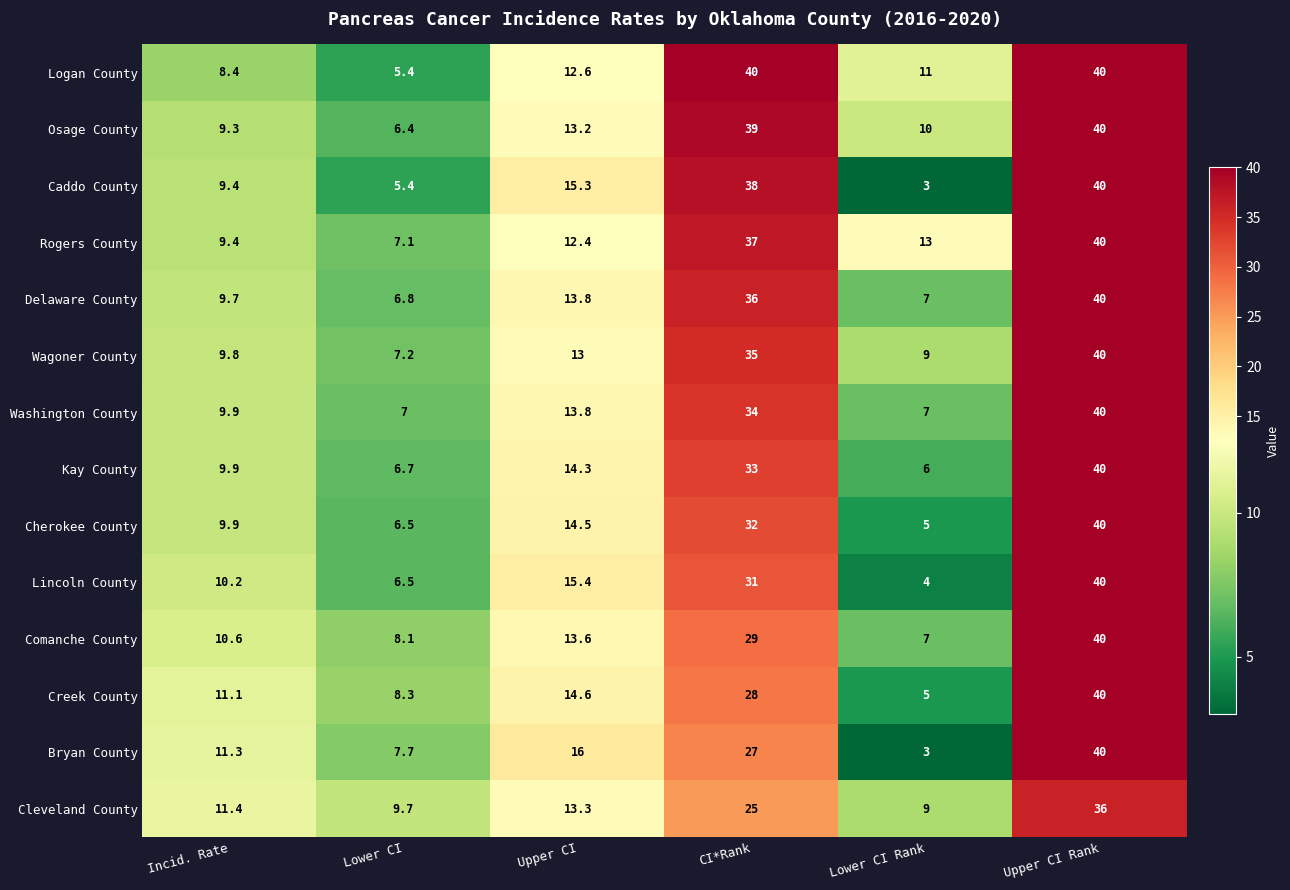

Where is Osage County nearest to the value 23?

Upper CI